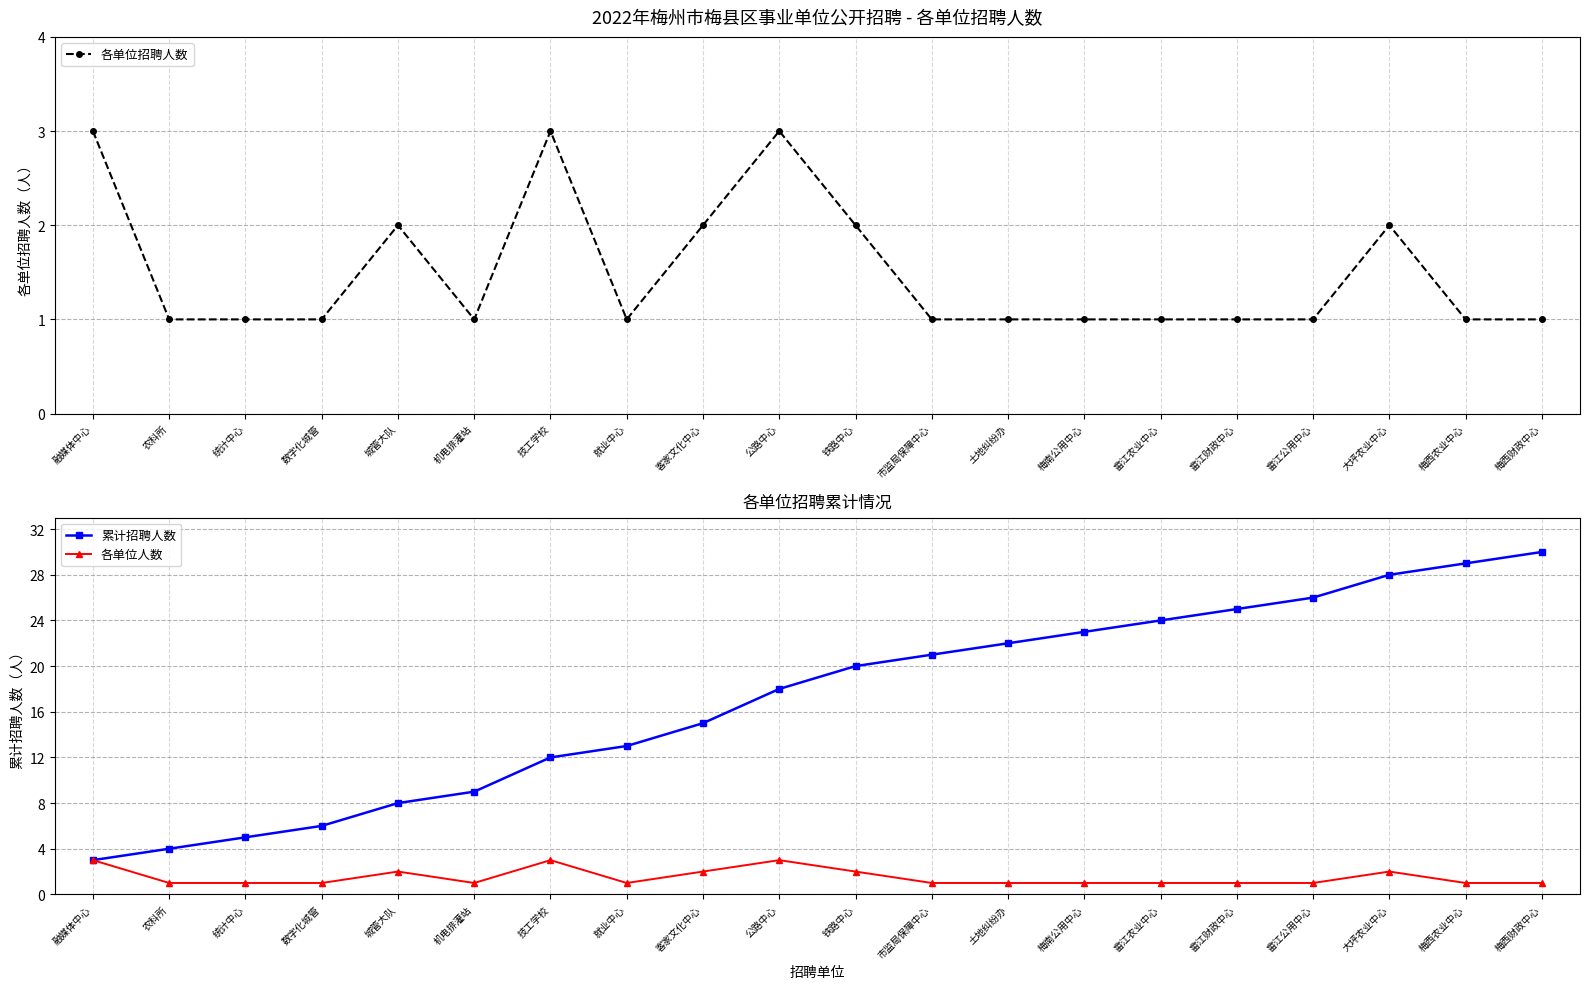

How many interior local peaks does the 各单位招聘人数 series have?

4